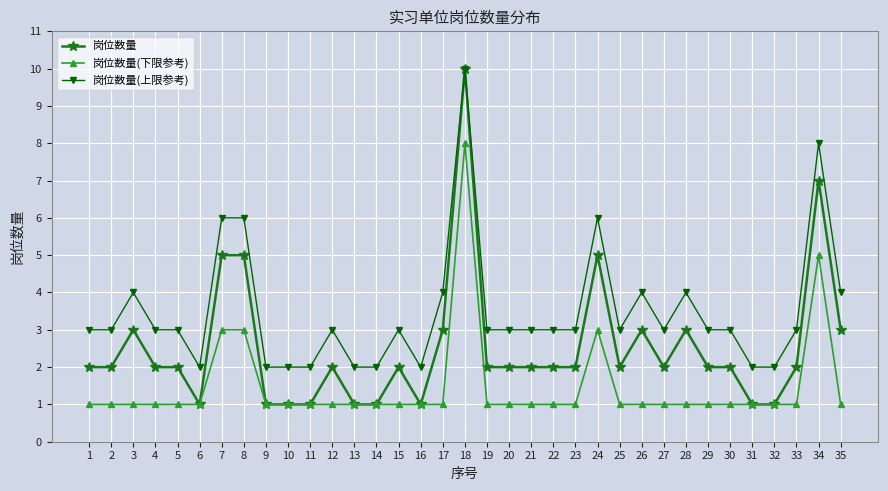

How many series are shown in this chart?

3